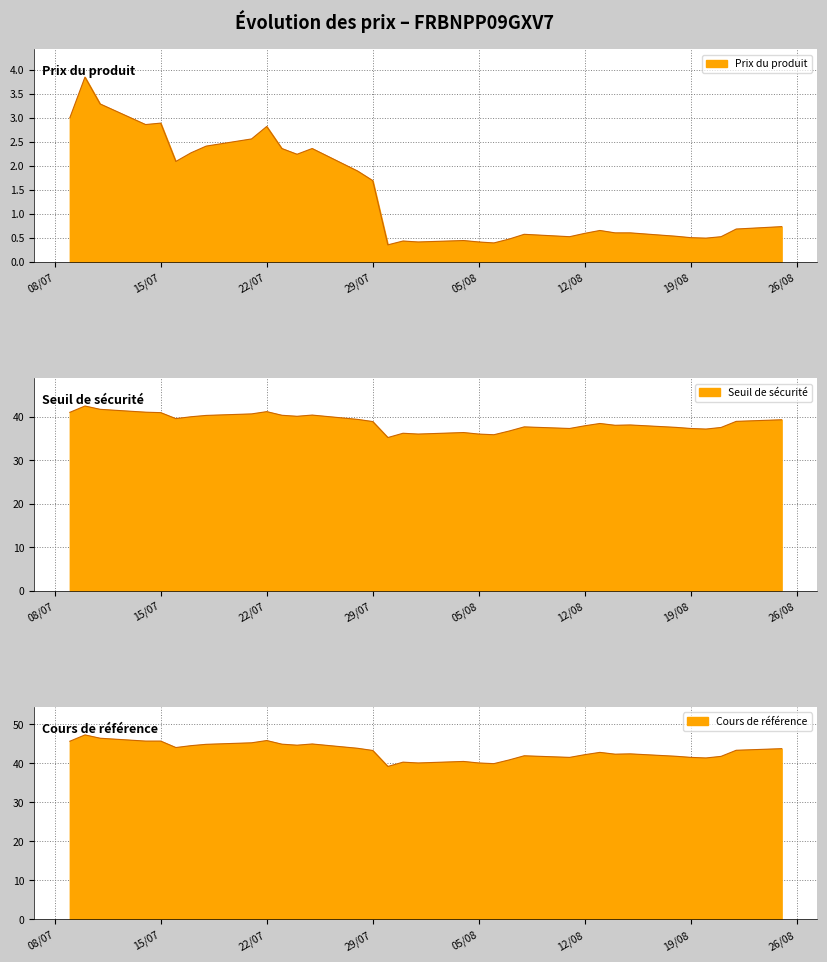

What are all the series names shown in the legend?

Prix du produit, Seuil de sécurité, Cours de référence